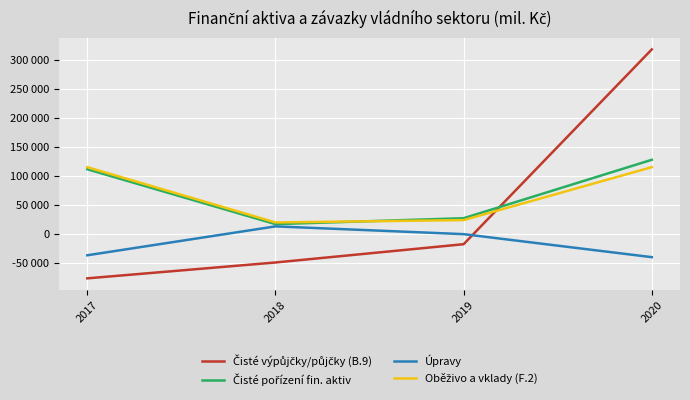

What is the maximum value for Oběživo a vklady (F.2)?

114988